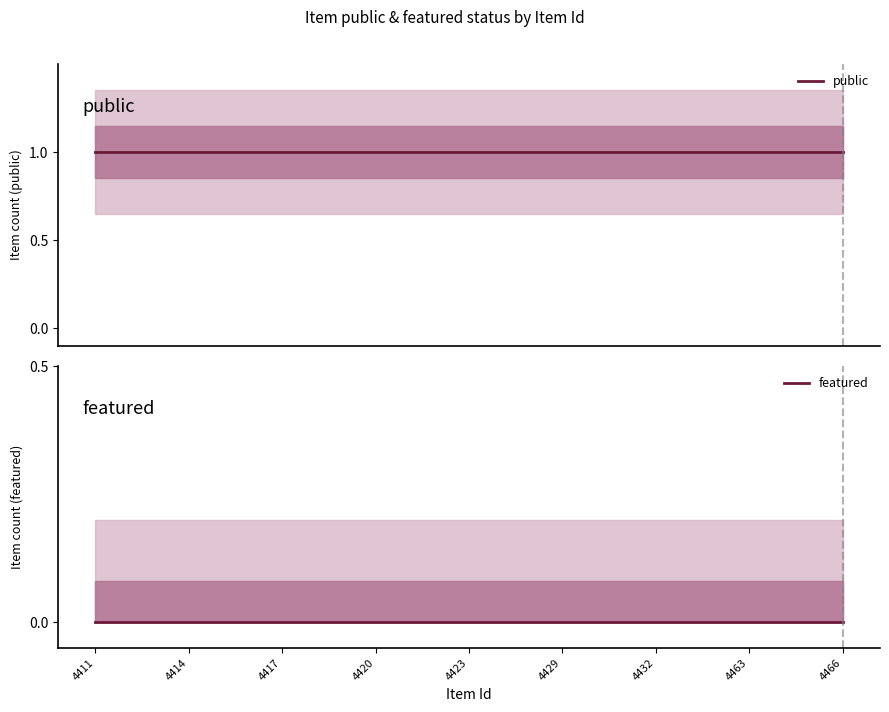

At which label is public closest to 1?

4411